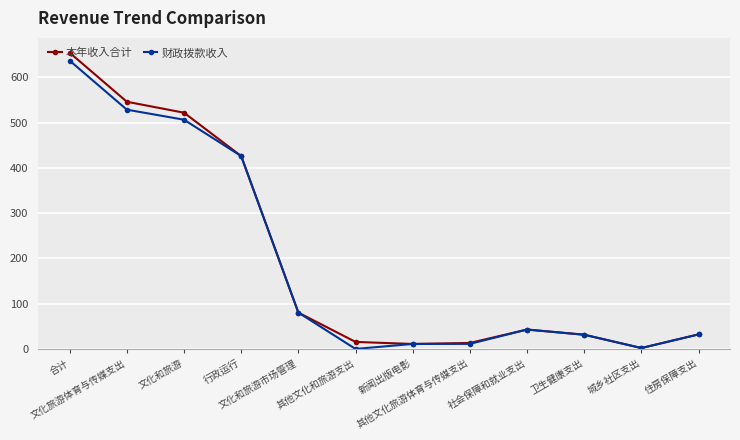

What is the value of the 财政拨款收入 point at the 12th from the left?

32.1